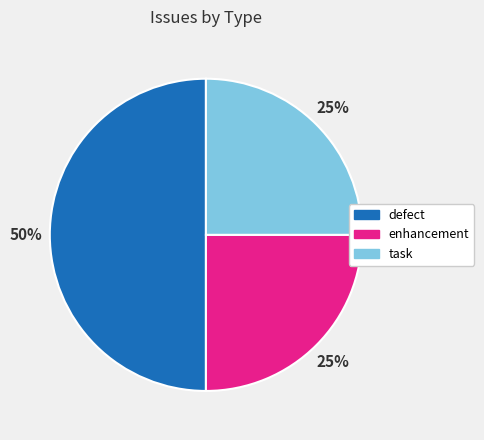

What is the ratio of the value at enhancement to the value at defect?

0.5